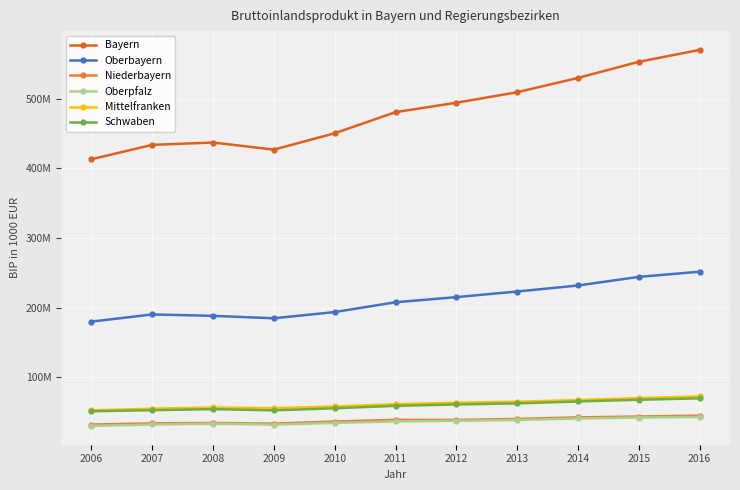

Is the value of Bayern at 2007 greater than the value of Oberpfalz at 2007?

Yes